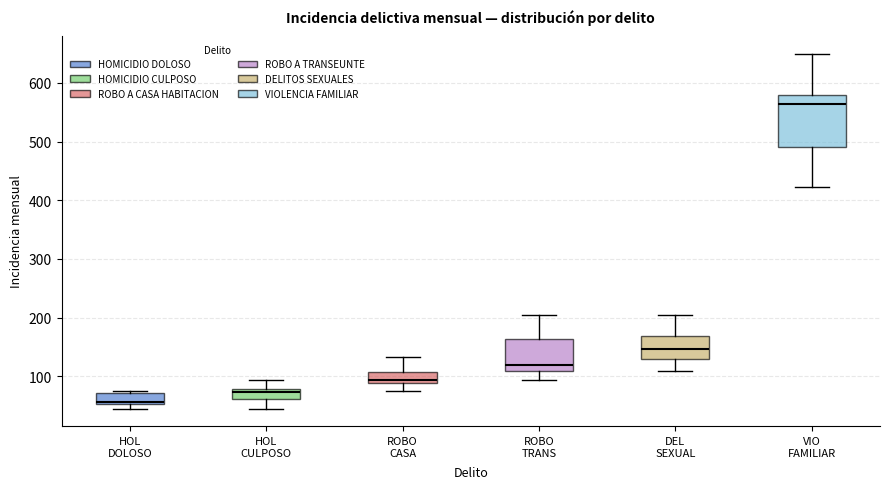

Which box has the highest median line?

VIO FAMILIAR